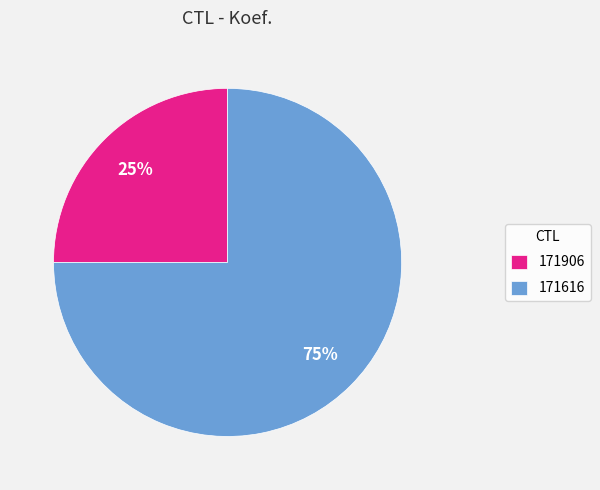

What is the majority slice?

171616